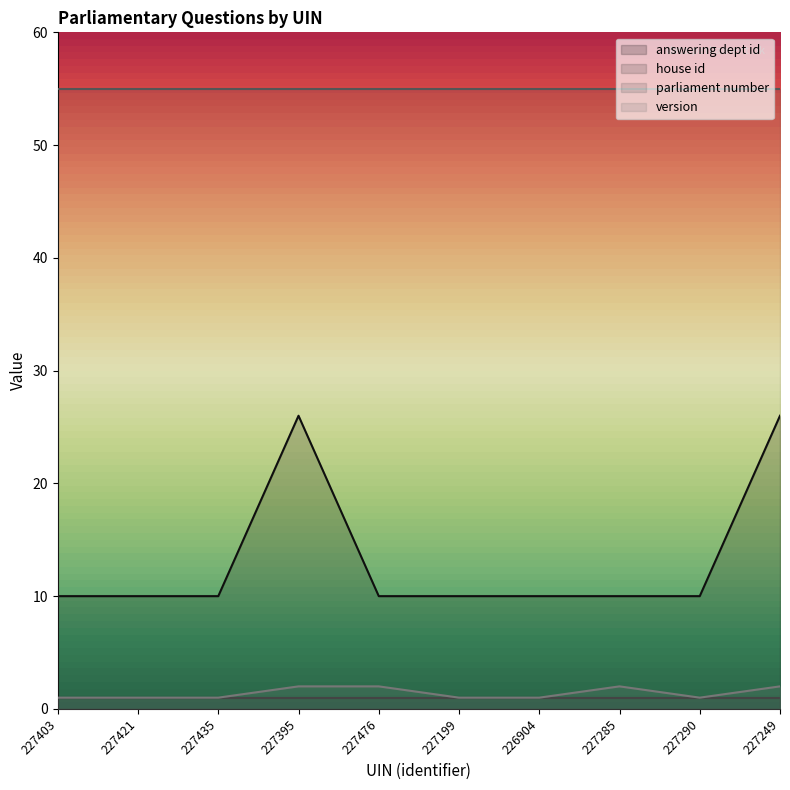

Which series has the widest spread of values?

answering dept id